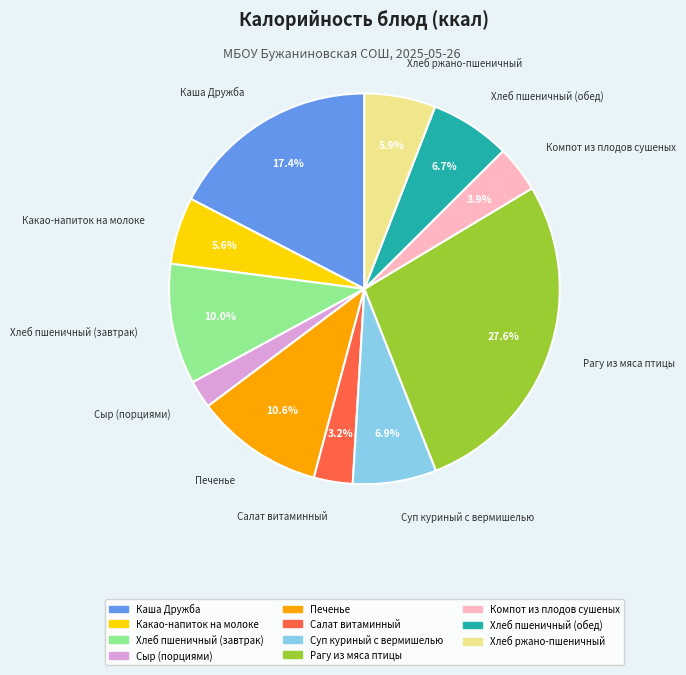

How many slices are in this pie chart?

11